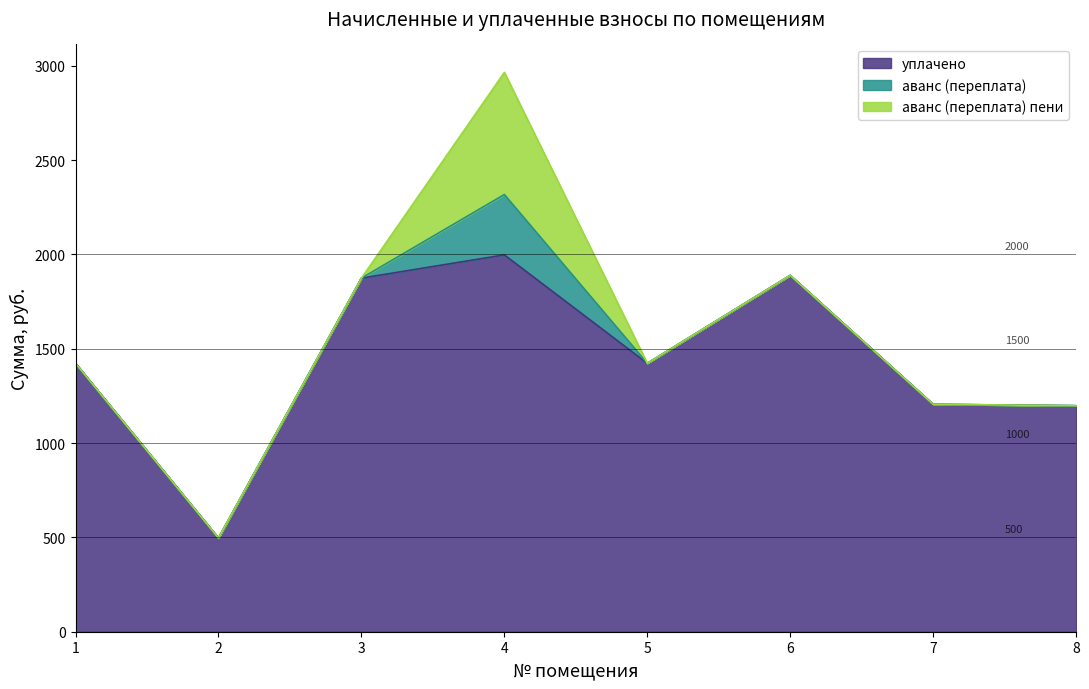

Which has a higher value, 8 or 5?

5